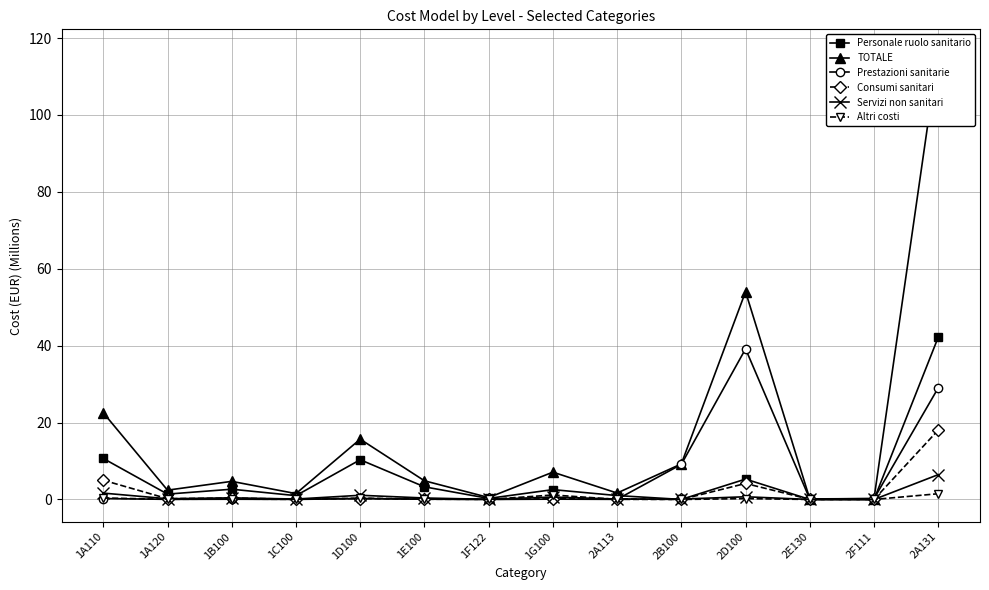

Which series has the widest spread of values?

TOTALE